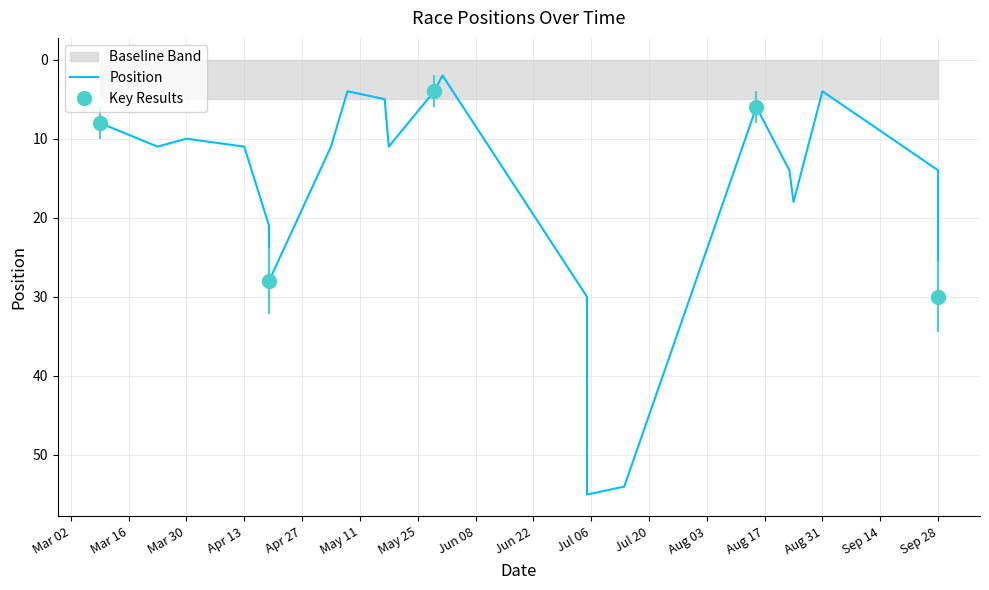

What is the minimum value shown in the chart?

2